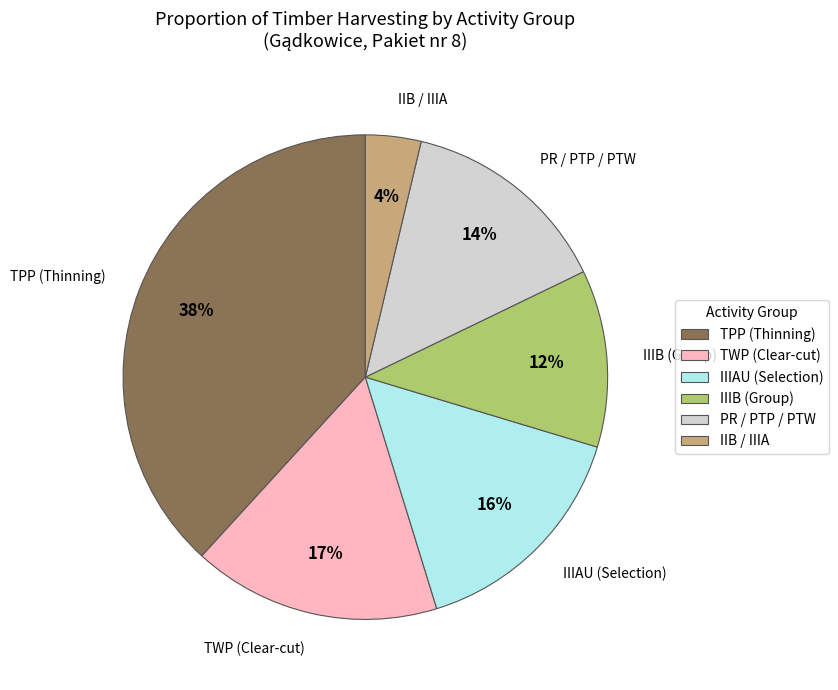

True or false: IIB / IIIA accounts for 4% of the total.

True